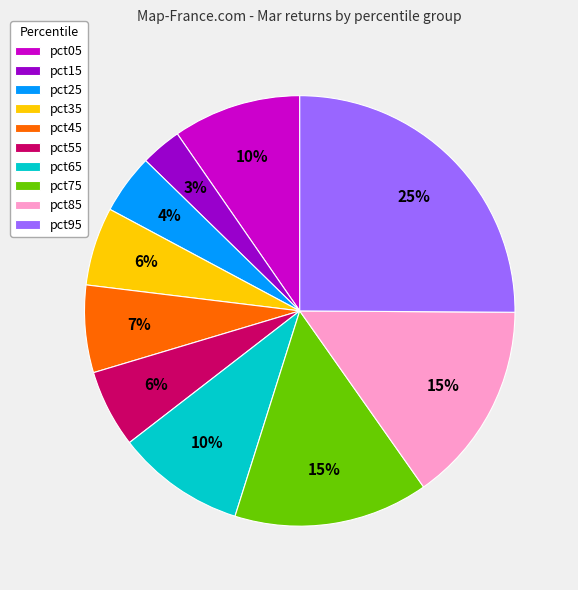

Do pct55 and pct15 together represent more than half of the pie?

No